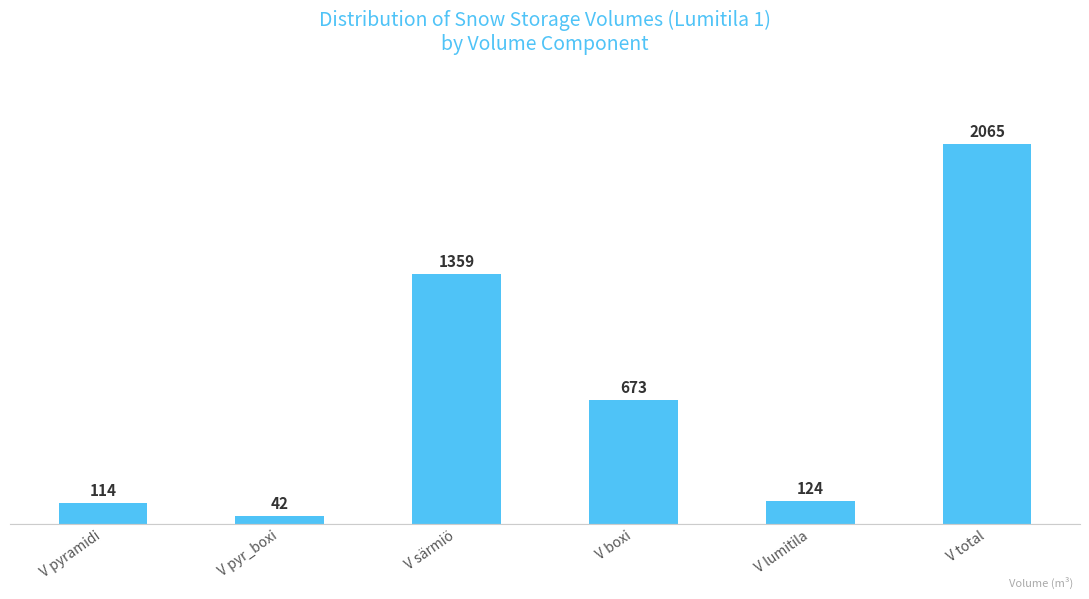

List the labels in order of value, largest first.

V total, V särmiö, V boxi, V lumitila, V pyramidi, V pyr_boxi